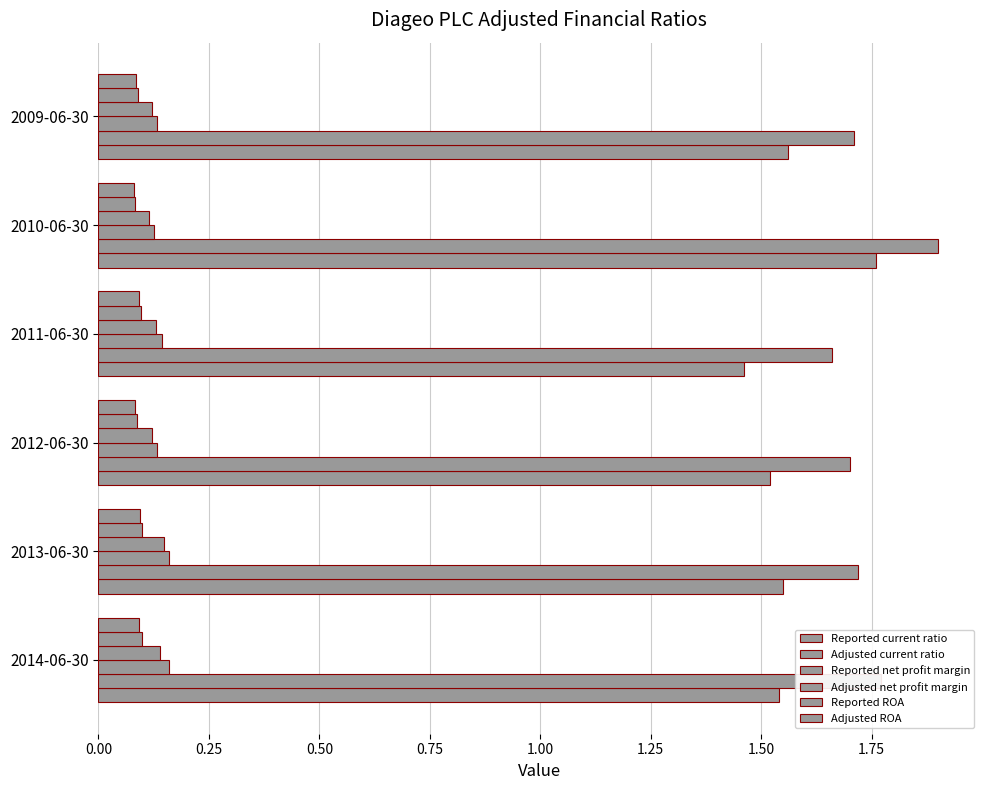

Count the number of categories in the chart.

6